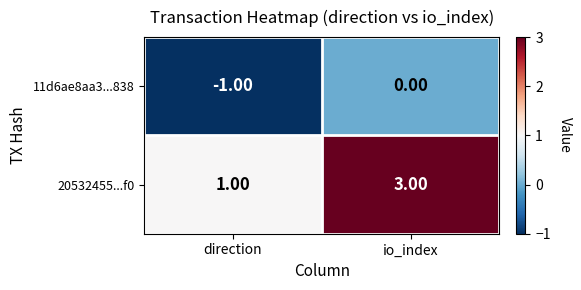

At which label does 11d6ae8aa3...838 reach its peak?

io_index